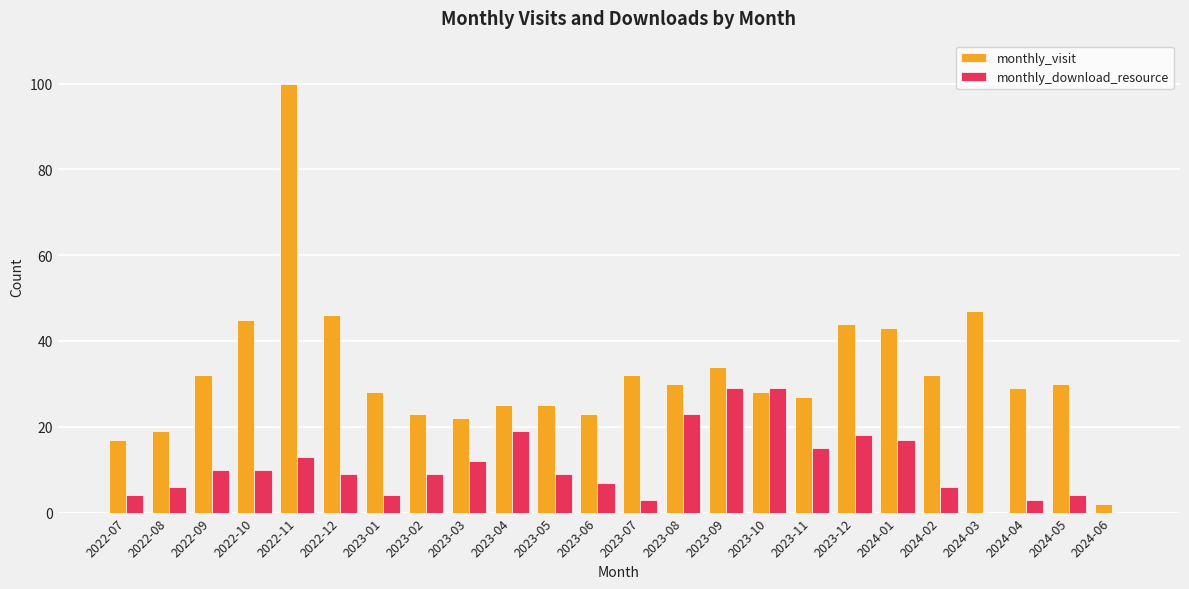

Are the bars grouped side by side (vs. stacked)?

Yes